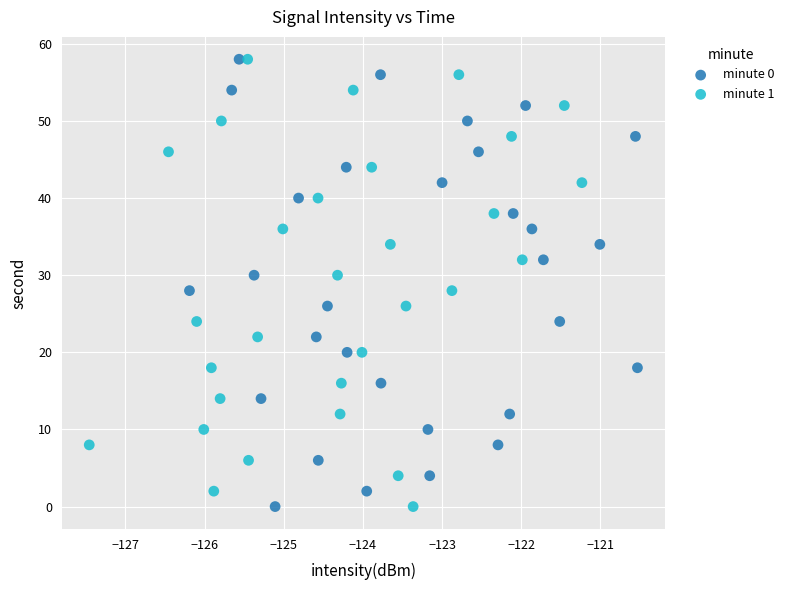

What are all the series names shown in the legend?

minute 0, minute 1